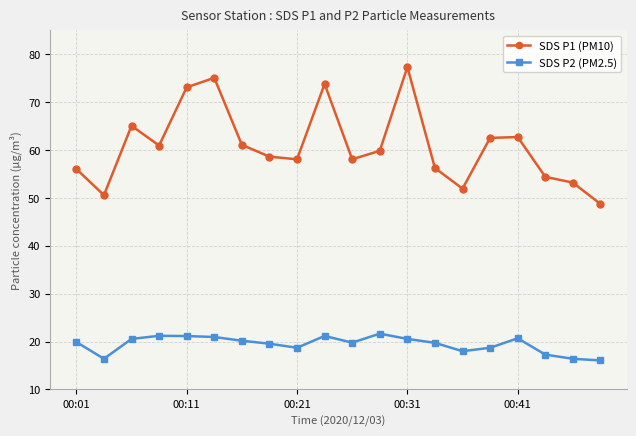

Rank the series by their maximum value, from highest to lowest.

SDS P1 (PM10), SDS P2 (PM2.5)